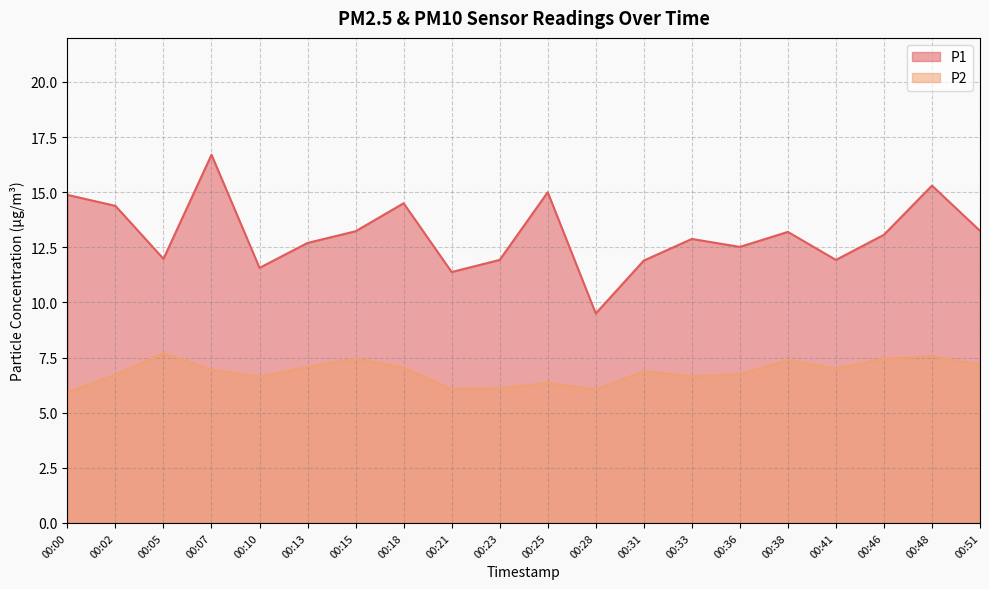

Read the P1 value at 00:36.

12.5